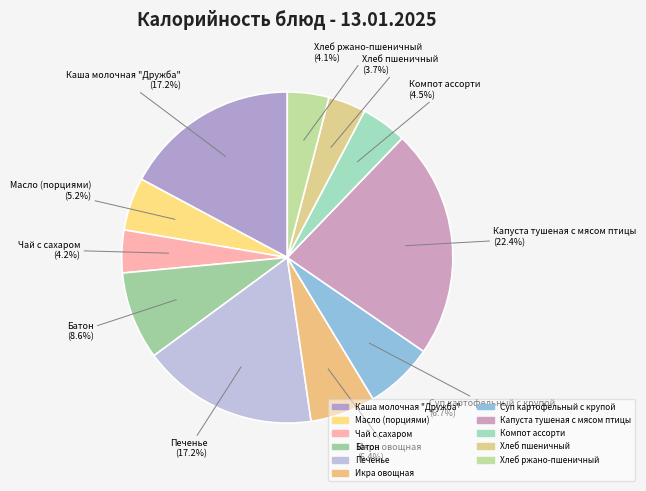

Is there any slice that represents more than half of the pie?

No